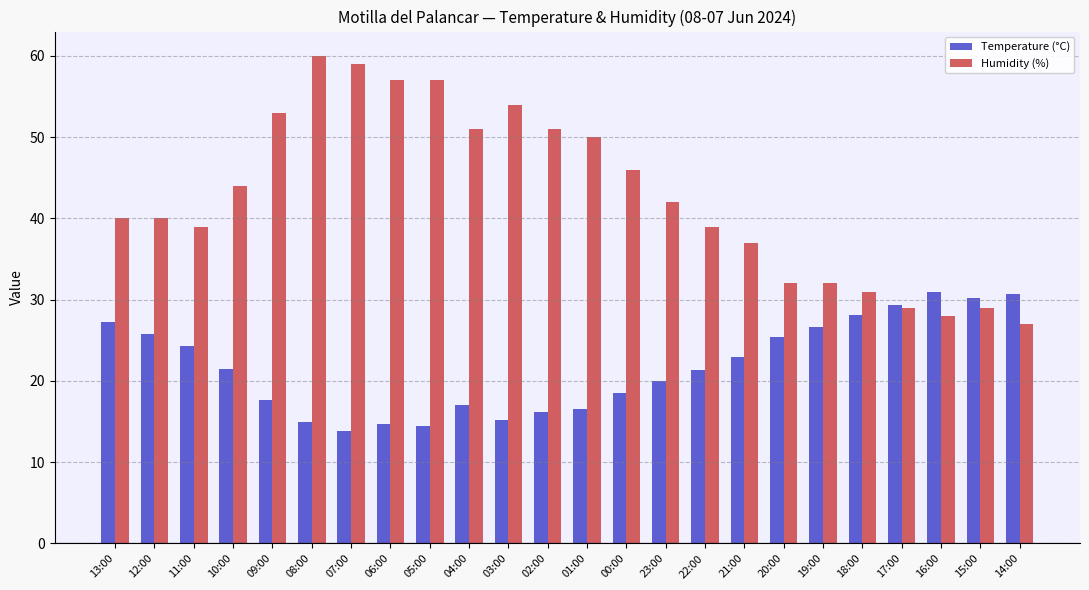

Which series has the largest total across all categories?

Humidity (%)